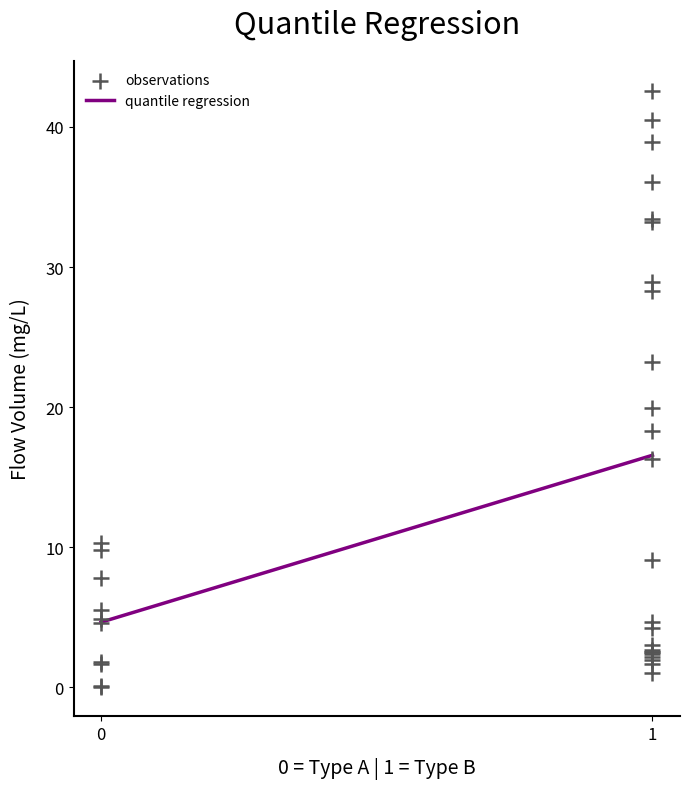

What Y value in the scatter plot is closest to 21?

19.9